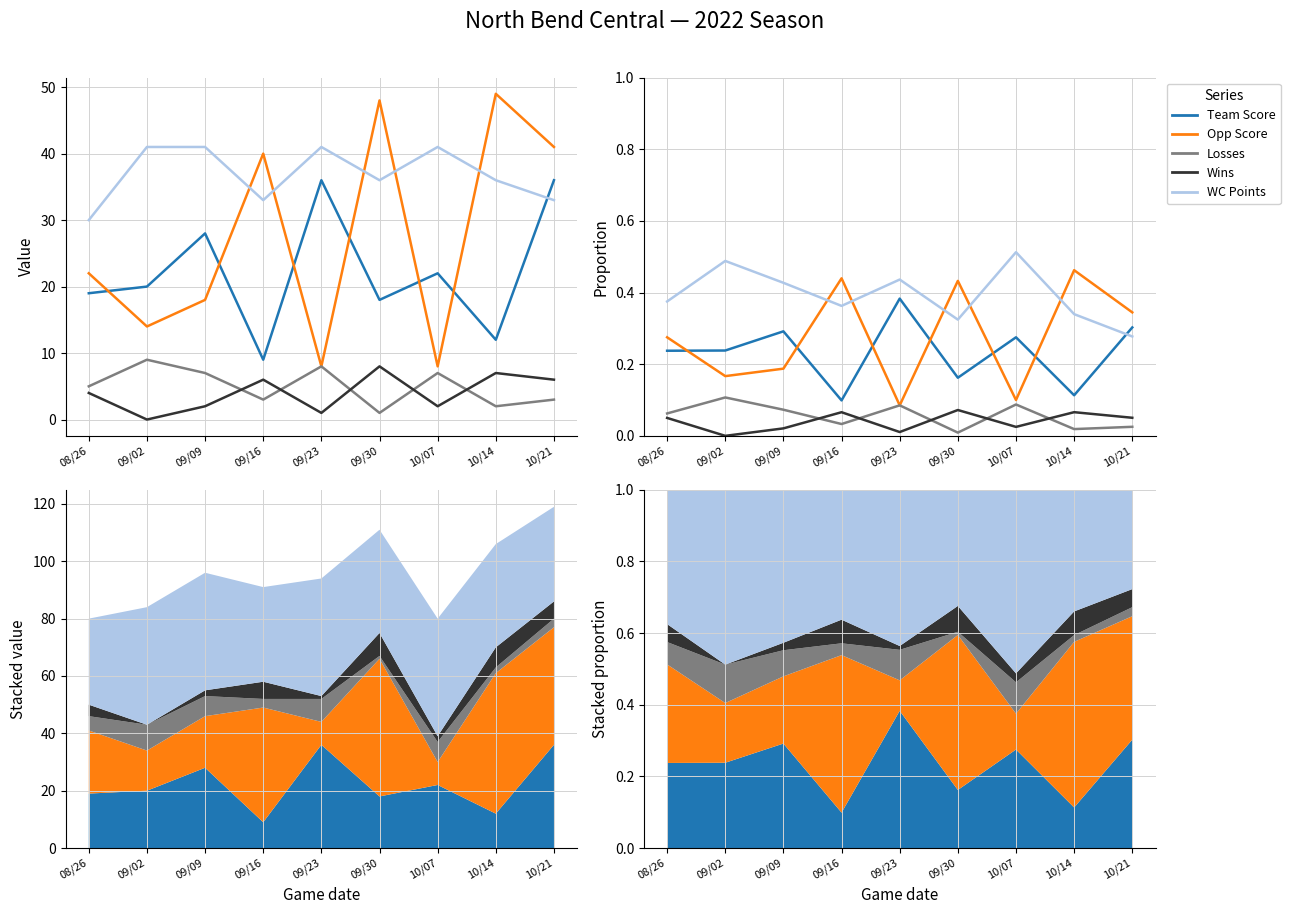

How many interior local peaks does the Opp Score series have?

3